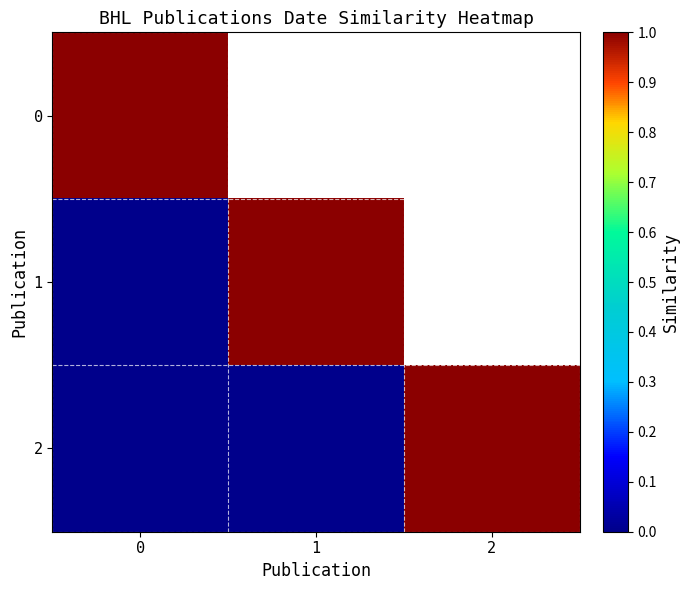

Rank the series at 0 from highest to lowest value.

0, 1, 2